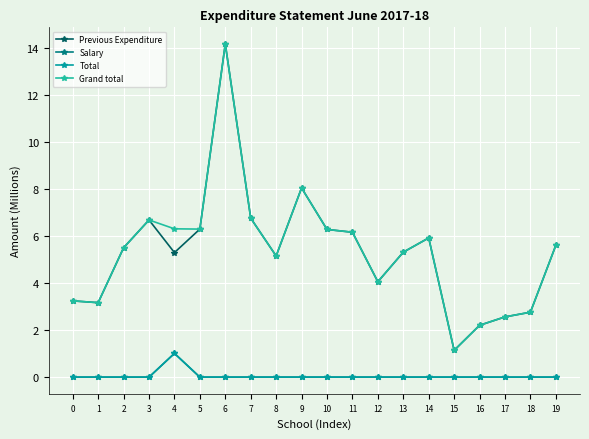

Is this an area chart (filled region under the line)?

No